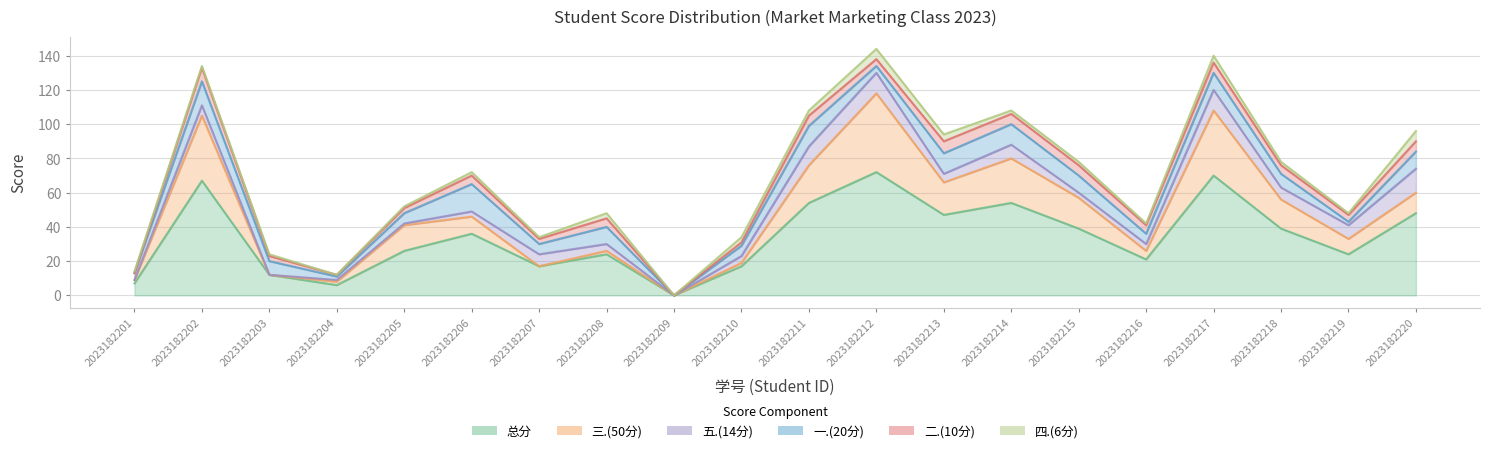

At which category does 五.(14分) reach its first local valley?

2023182203